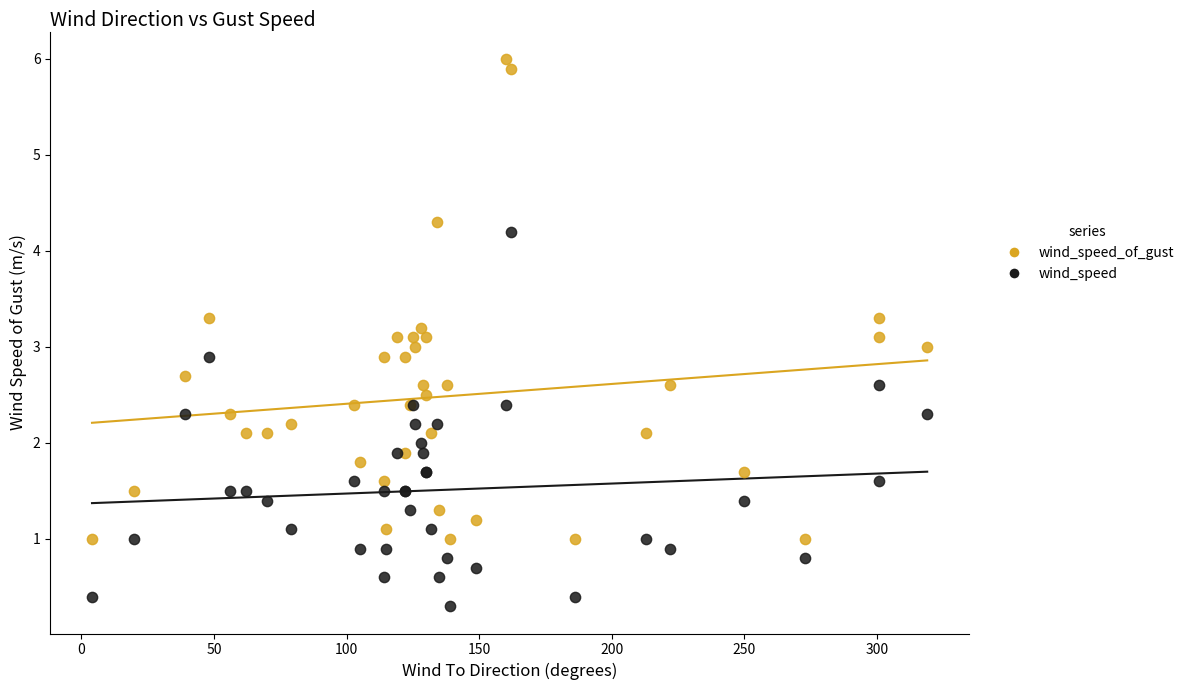

What is the X range (max minus min) for the scatter plot?

315.0